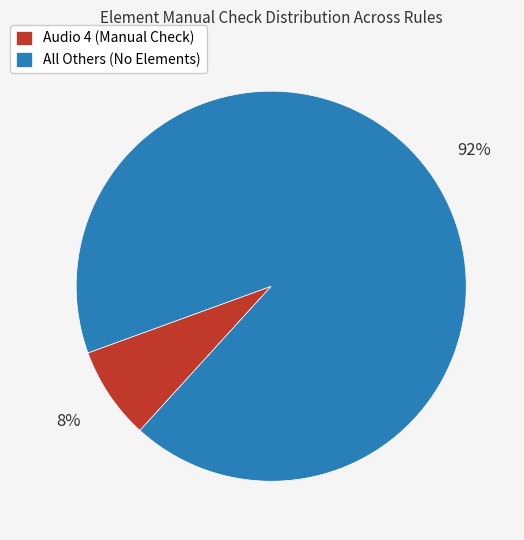

True or false: Audio 4 (Manual Check) accounts for 8% of the total.

True